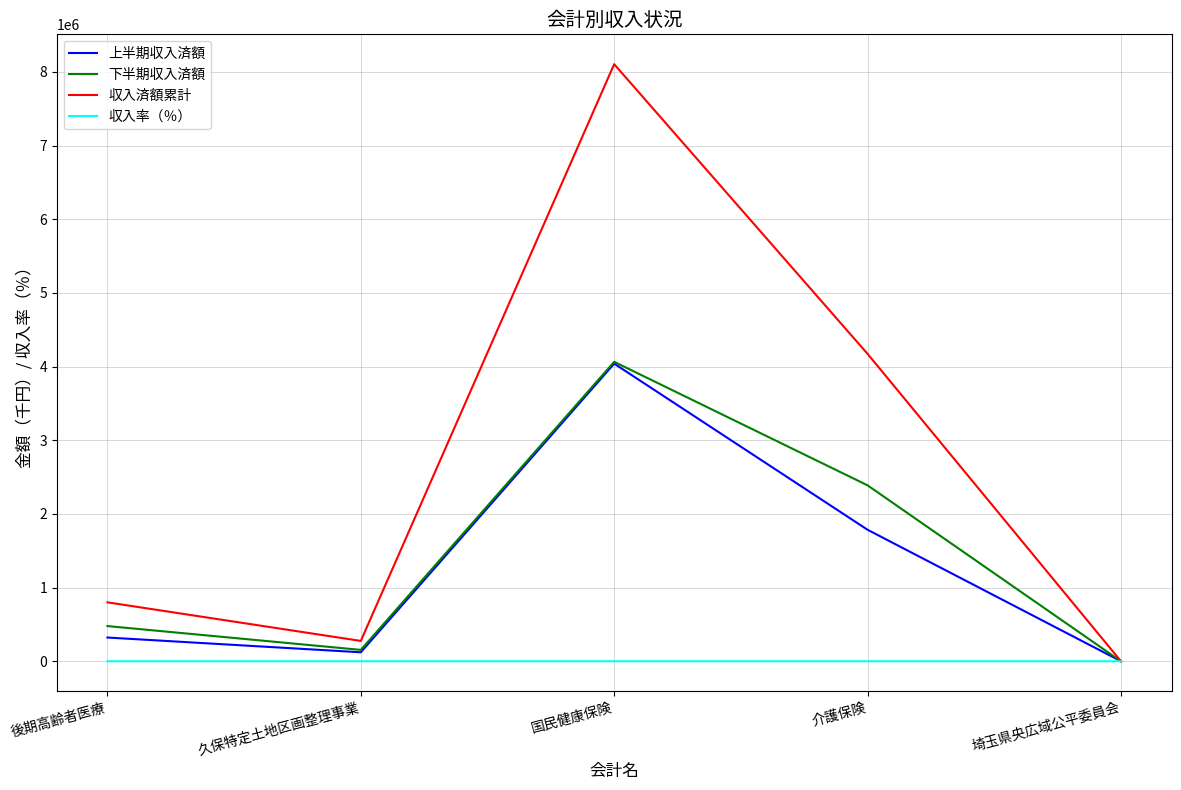

Which series has the widest spread of values?

収入済額累計